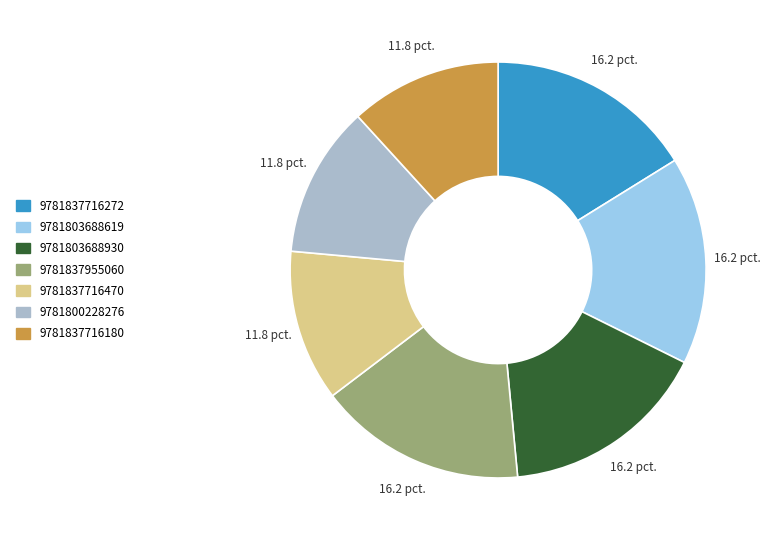

Does 9781837716180 represent more than half of the total?

No